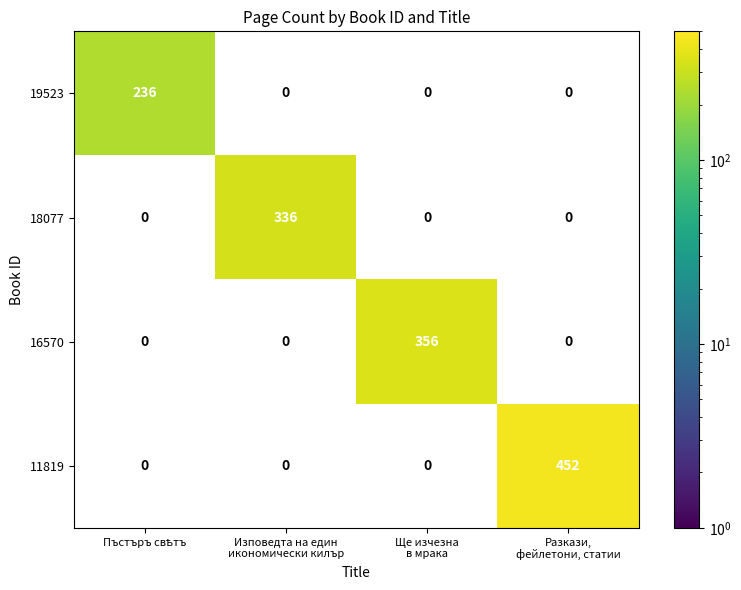

What is the average value of the 16570 series?

89